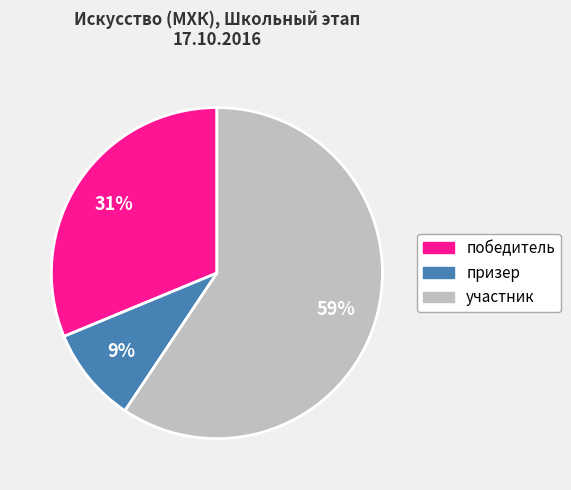

Does any single category account for the majority?

Yes